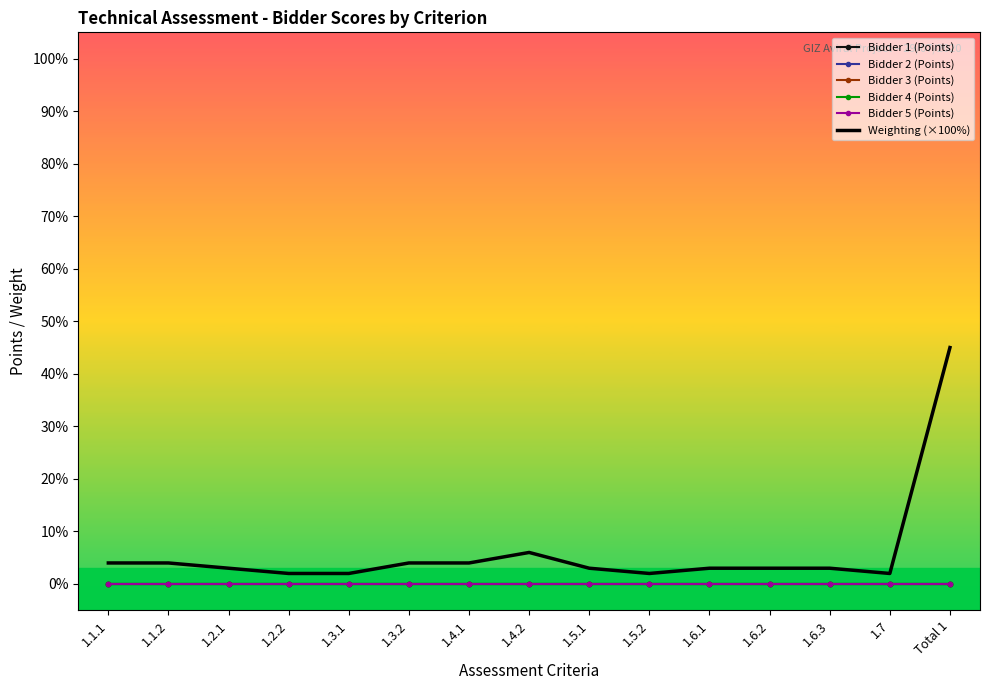

At which label does Bidder 3 (Points) reach its minimum?

1.1.1